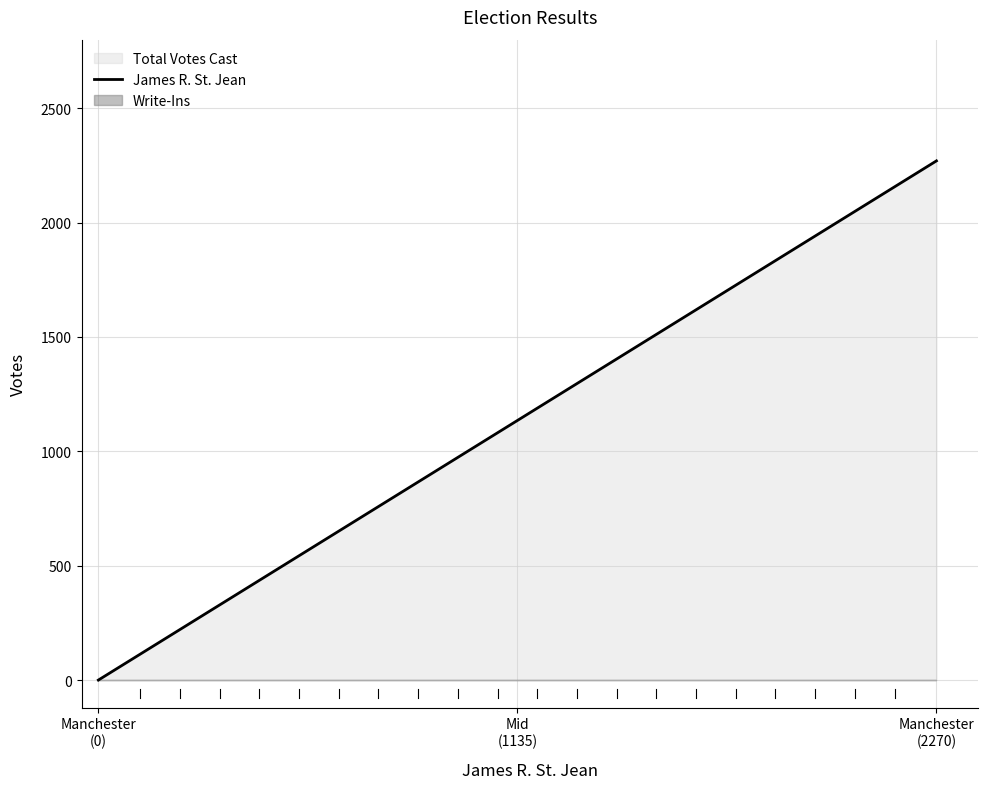

Reading left to right, transcribe all the data shown in this chart.

Manchester
(0)=0	Mid
(1135)=1135	Manchester
(2270)=2270